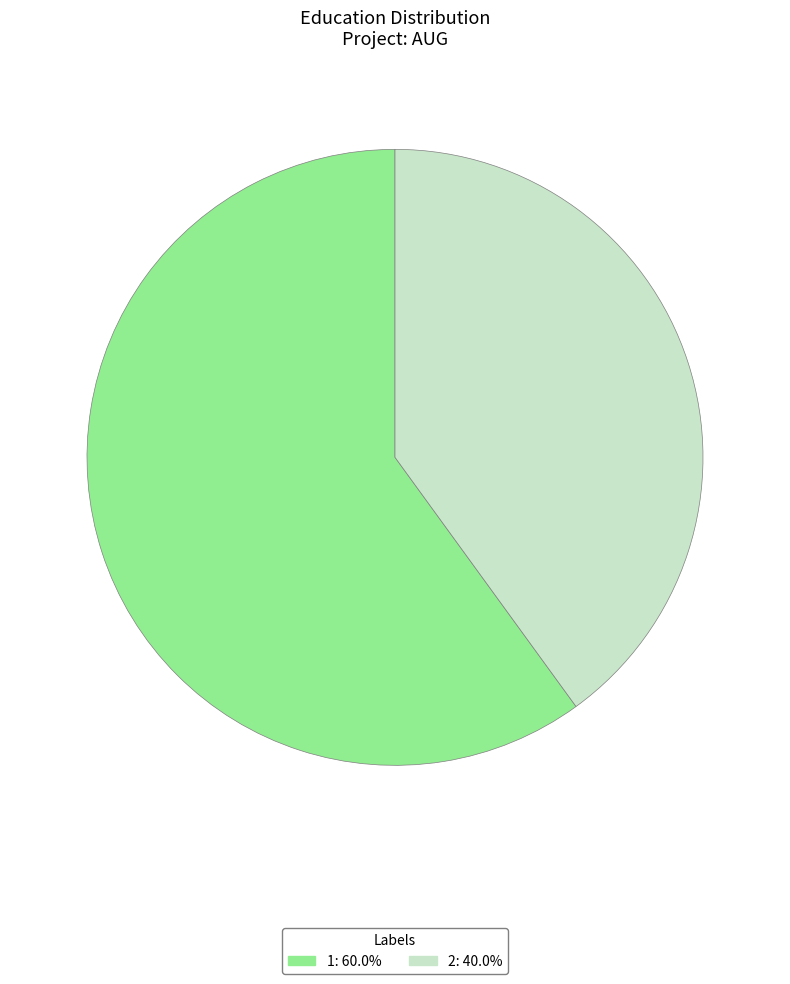

Does 1 represent more than half of the total?

Yes